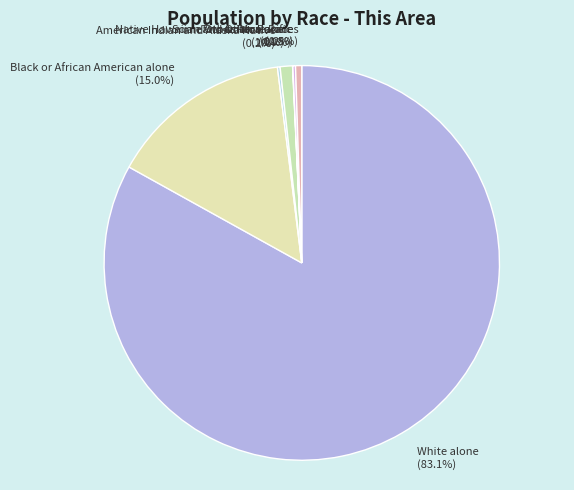

The Asian alone slice represents 11% of the pie. True or false?

False